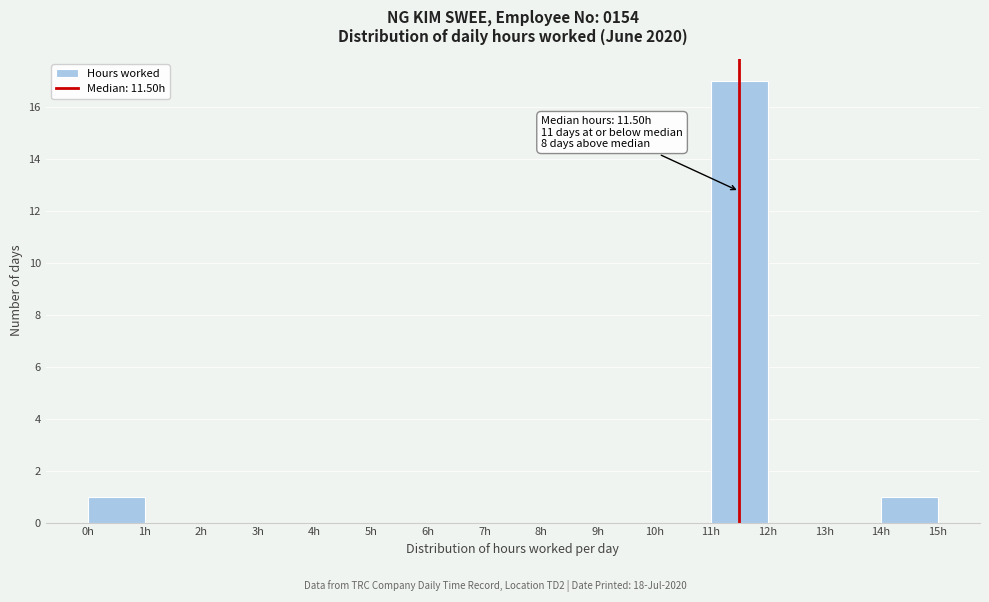

Over which range of the x-axis is the bar tallest?

11 to 12